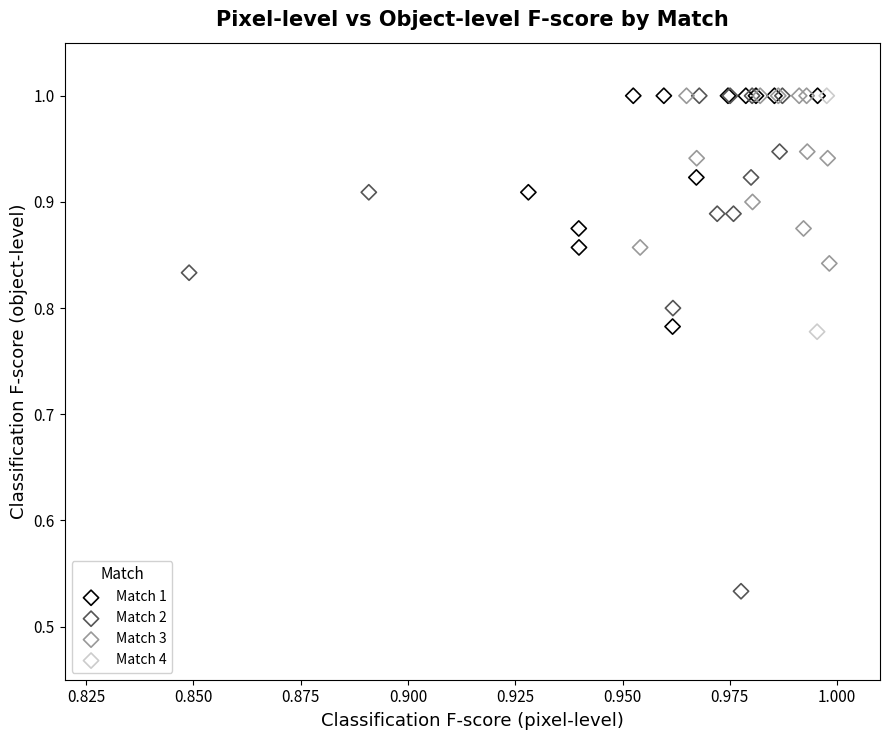

What are all the series names shown in the legend?

Match 1, Match 2, Match 3, Match 4